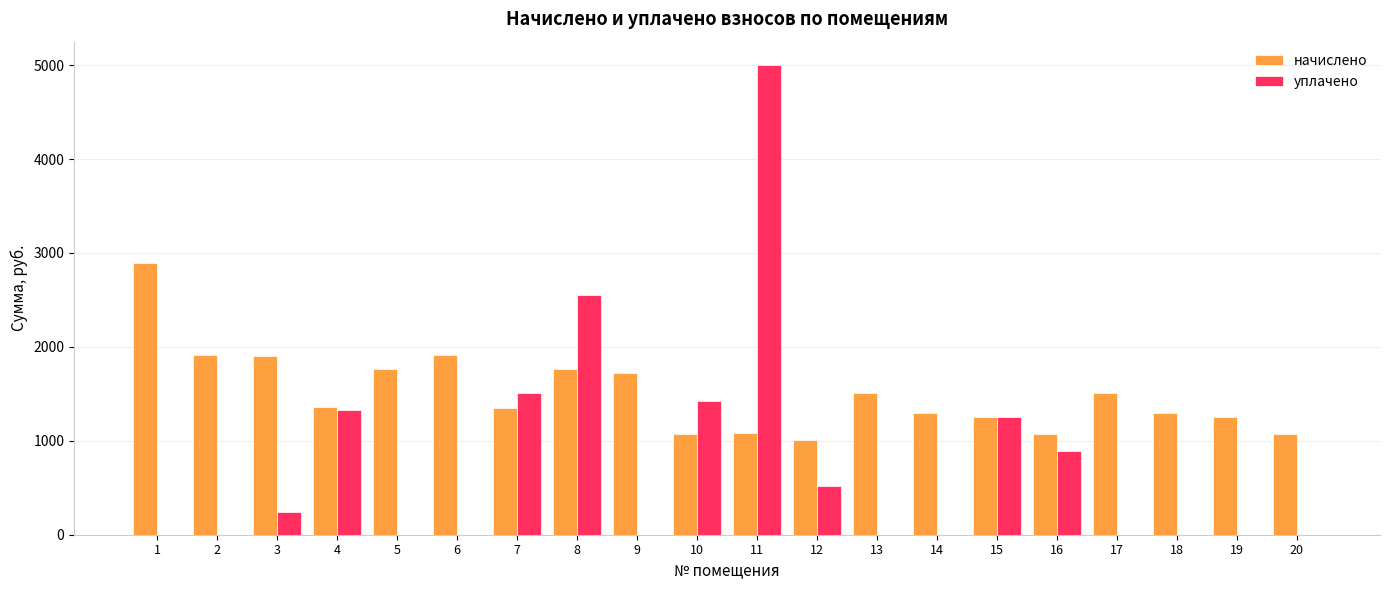

What is the sum of all уплачено values?

14713.8